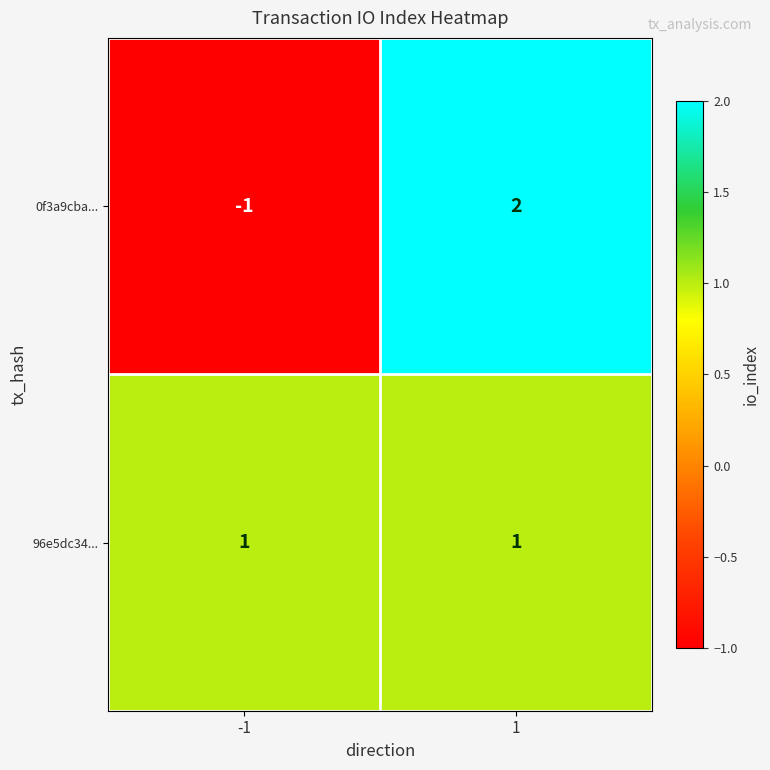

At how many categories does at least one series exceed 0?

2